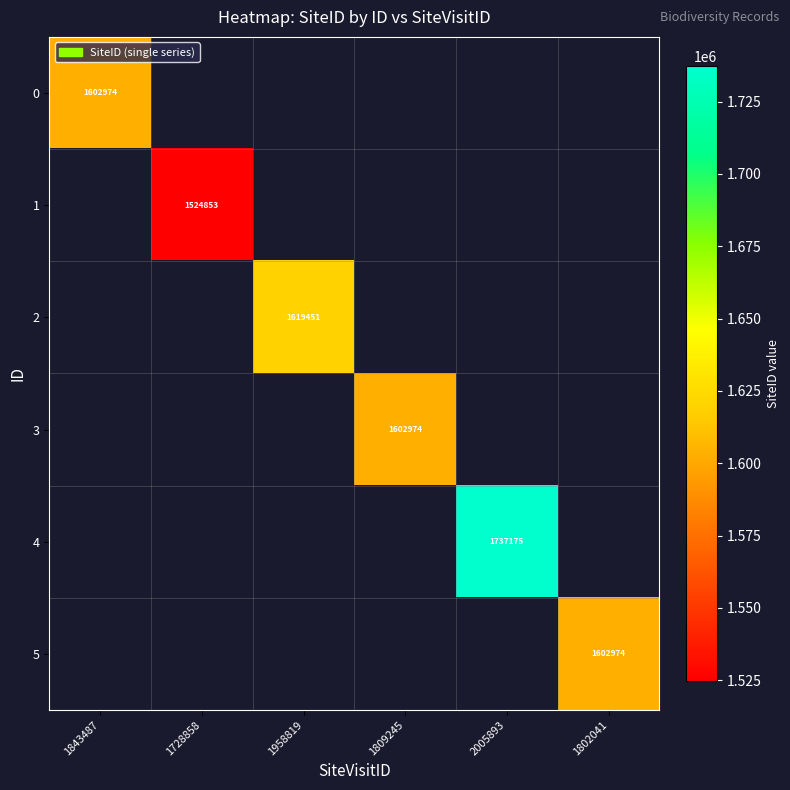

The 0 series shows 2329147.6 at 1843487. True or false?

False